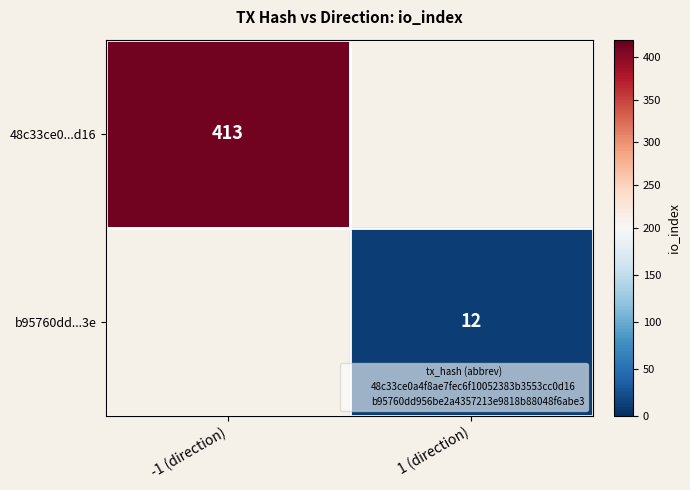

How many distinct data groups are displayed?

2